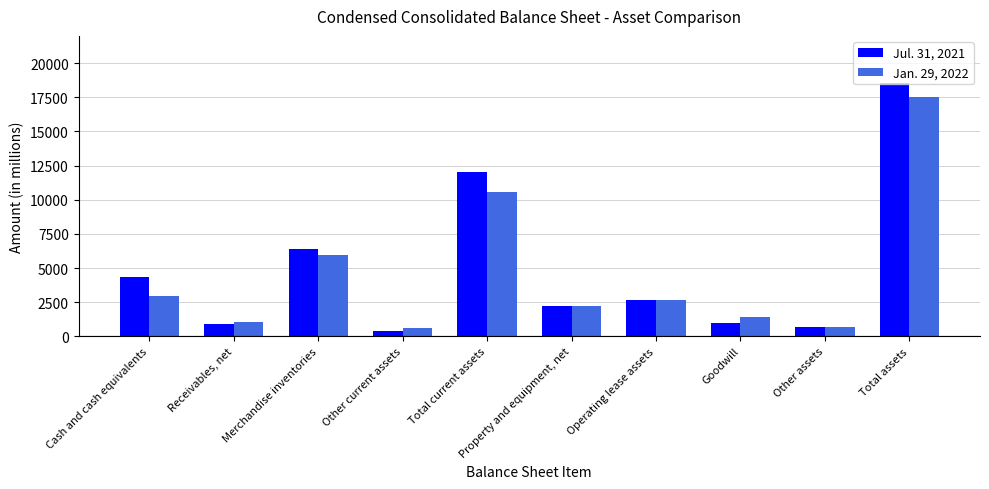

What is the label of the 6th bar from the left?

Property and equipment, net